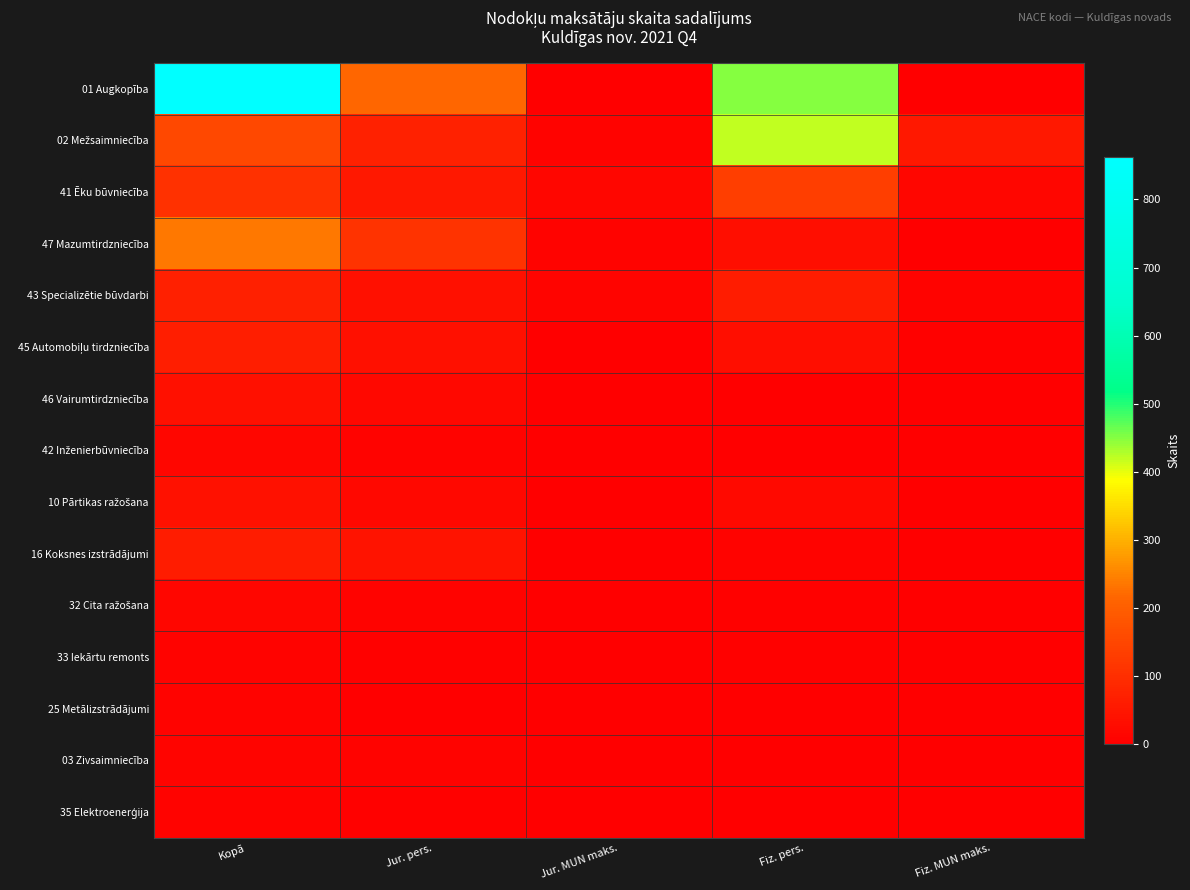

Which has a higher value, Jur. pers. or Fiz. pers.?

Fiz. pers.